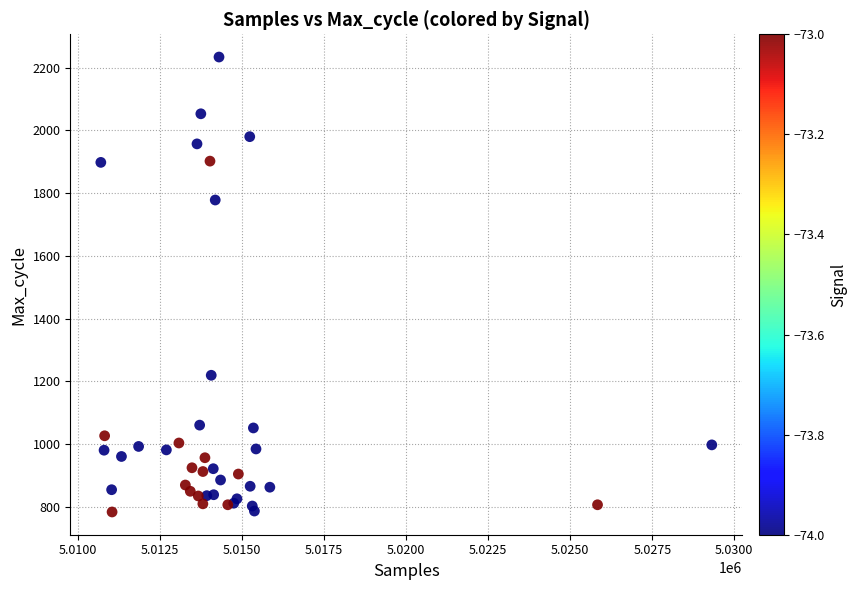

What Y value in the scatter plot is closest to 1508?

1778